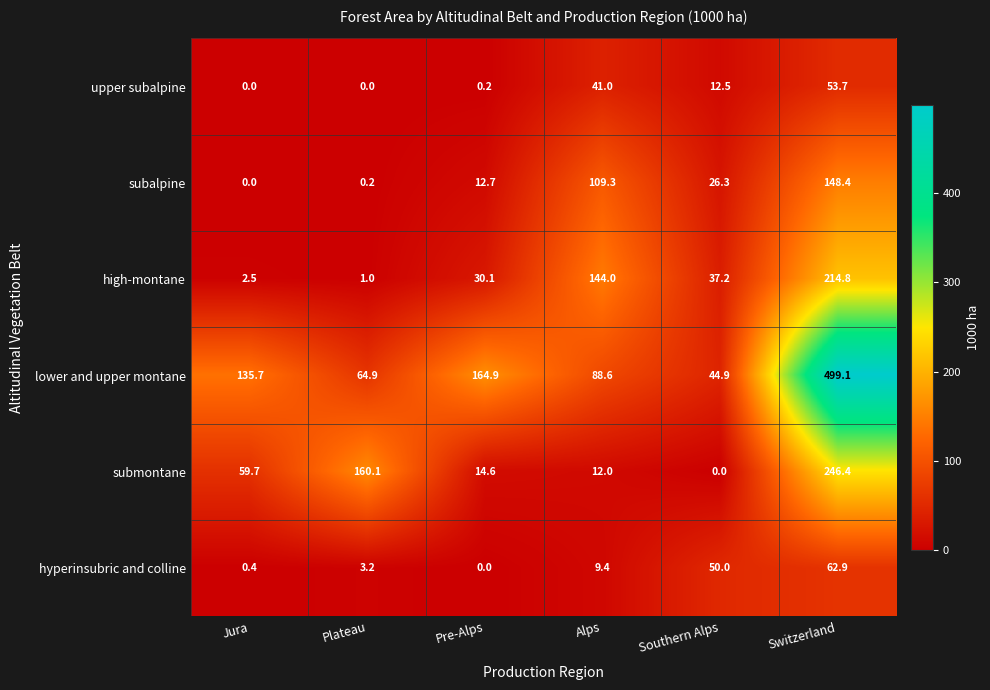

What is the difference between the hyperinsubric and colline values at Southern Alps and Pre-Alps?

50.0